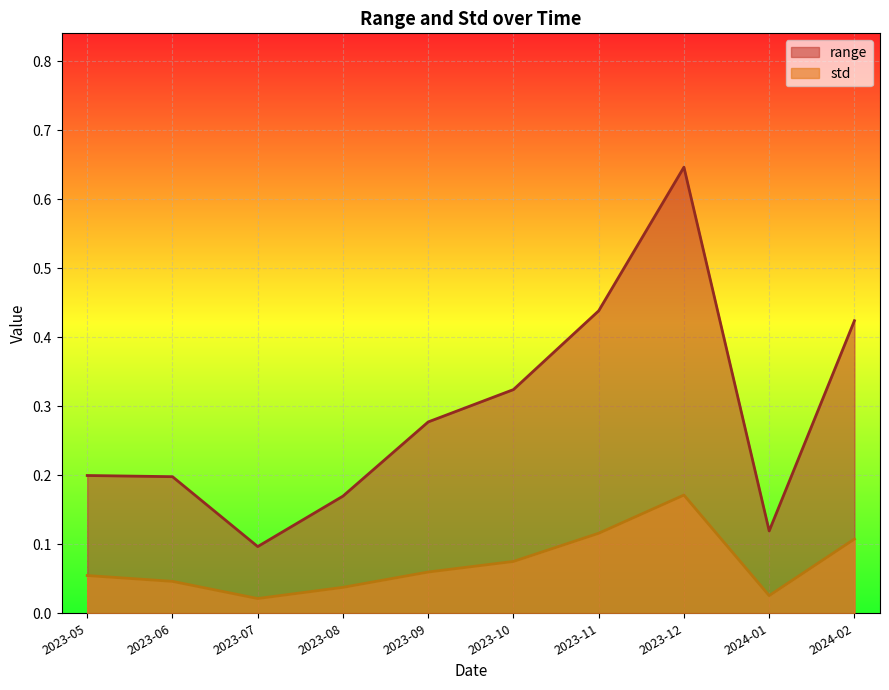

At which category is the sum across all series the highest?

2023-12